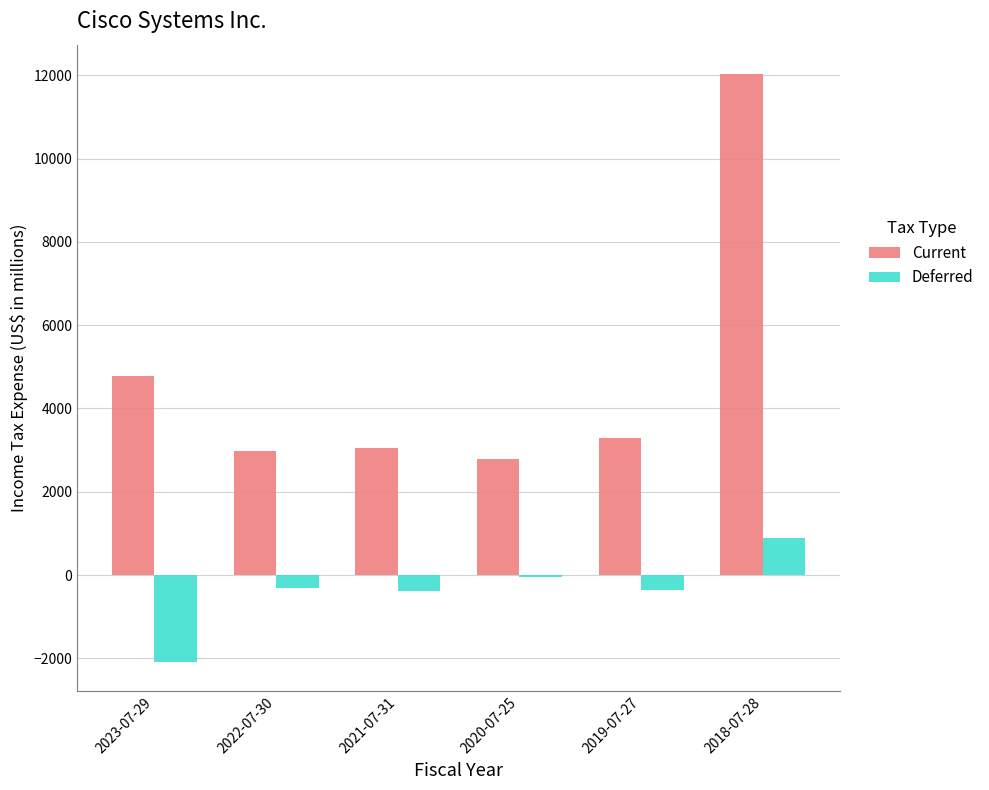

Count the number of categories in the chart.

6